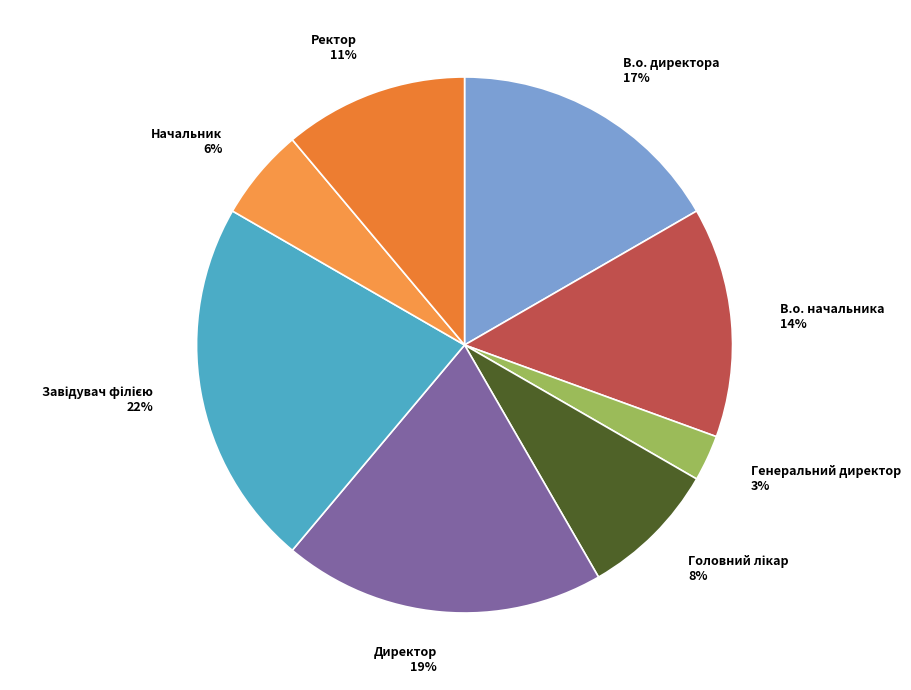

Which has a higher value, В.о. директора or Ректор?

В.о. директора